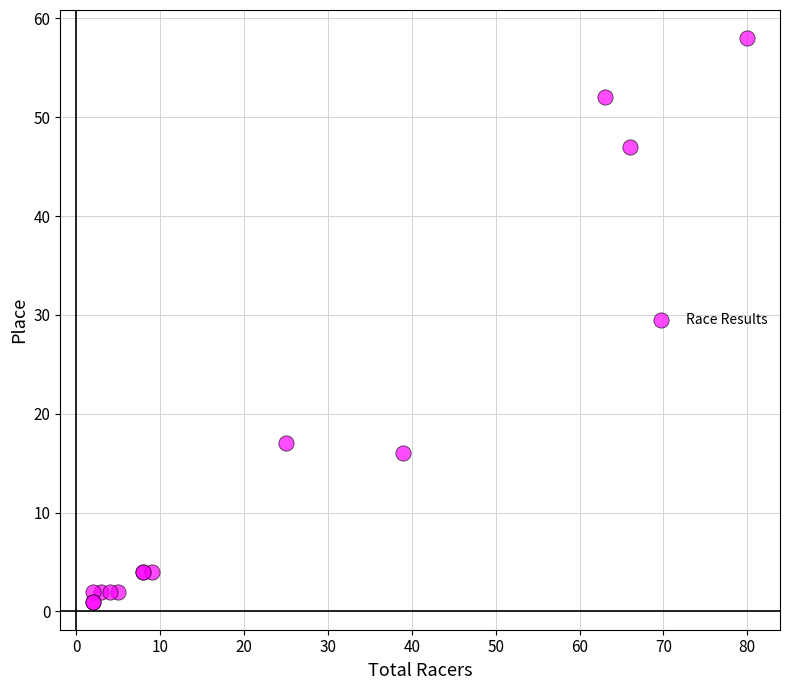

What Y value in the scatter plot is closest to 29?

17